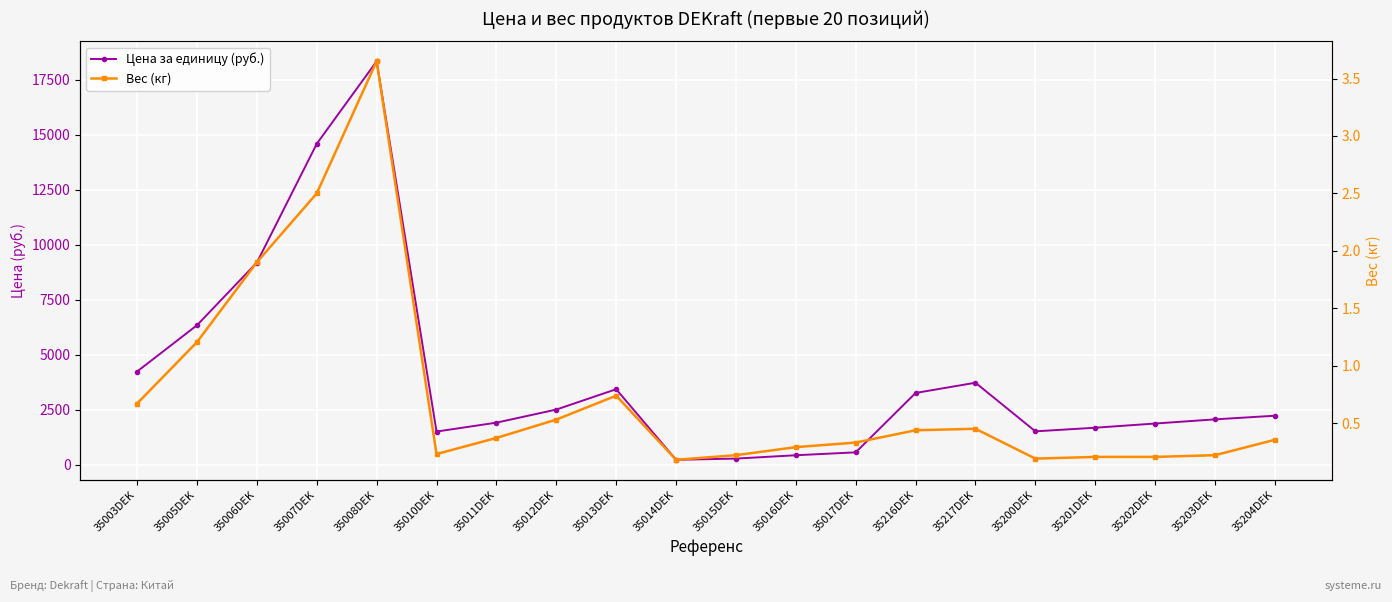

Which series has the largest range (max minus min)?

Цена за единицу (руб.)